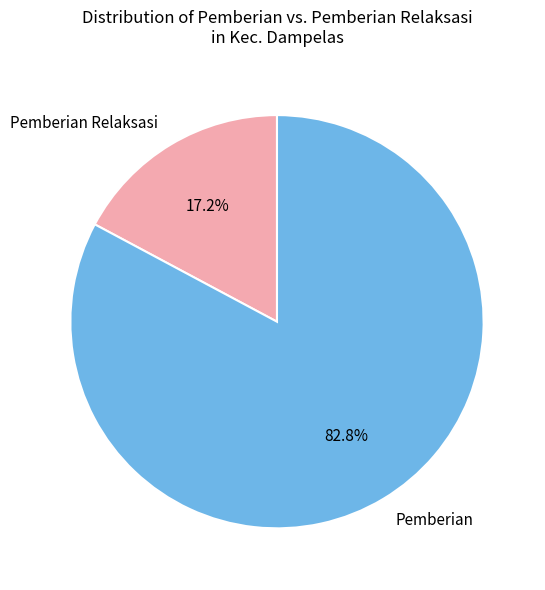

What is the smallest slice in the pie chart?

Pemberian Relaksasi